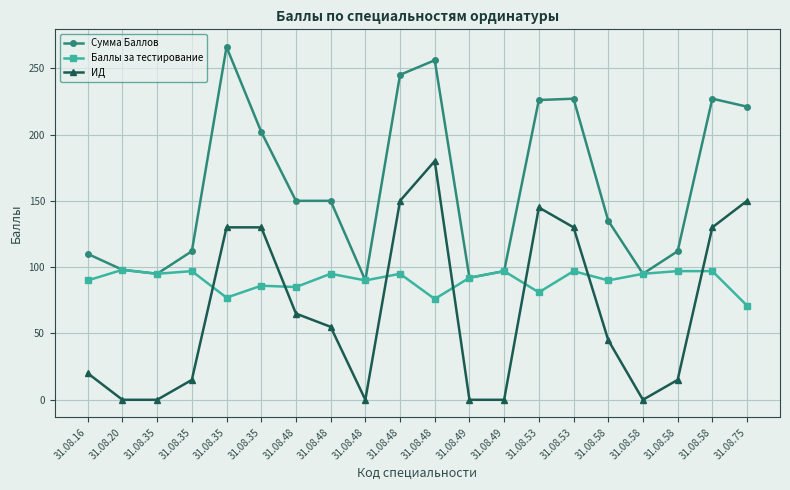

Count the number of data series in this chart.

3